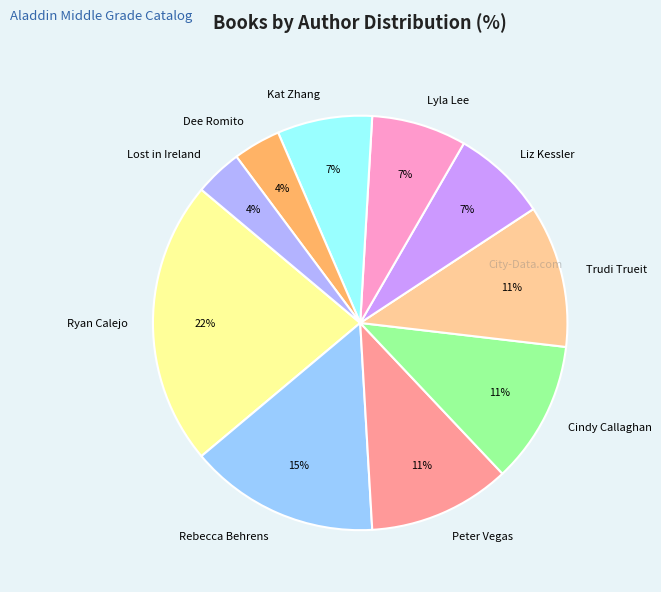

Does Trudi Trueit account for over 50% of the chart?

No